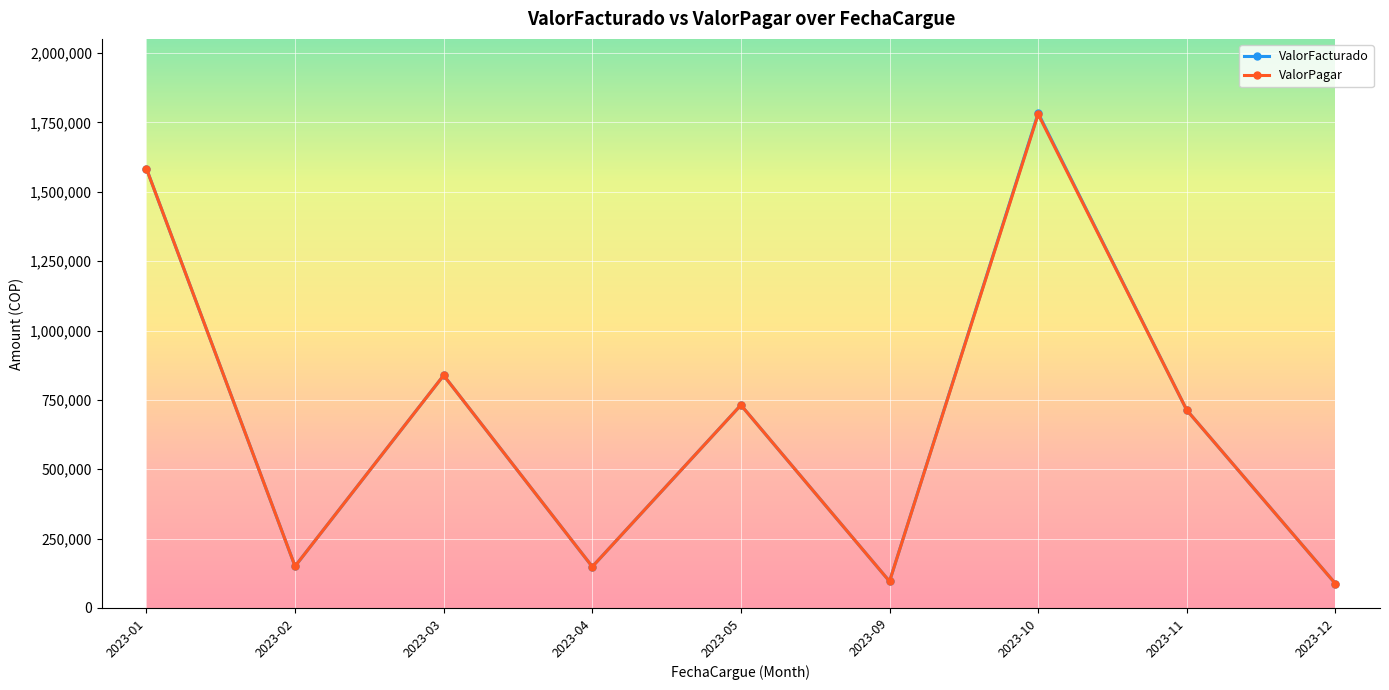

What is the minimum value for ValorPagar?

87702